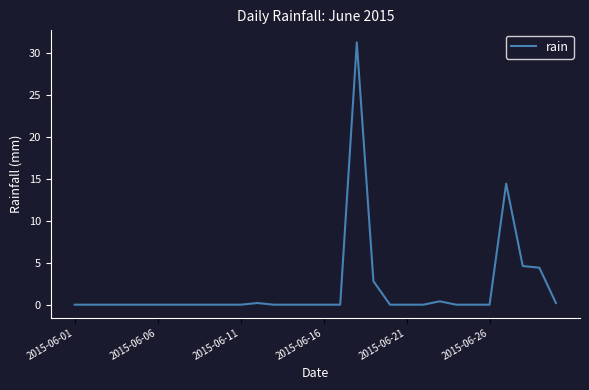

What is the maximum value shown in the chart?

31.2